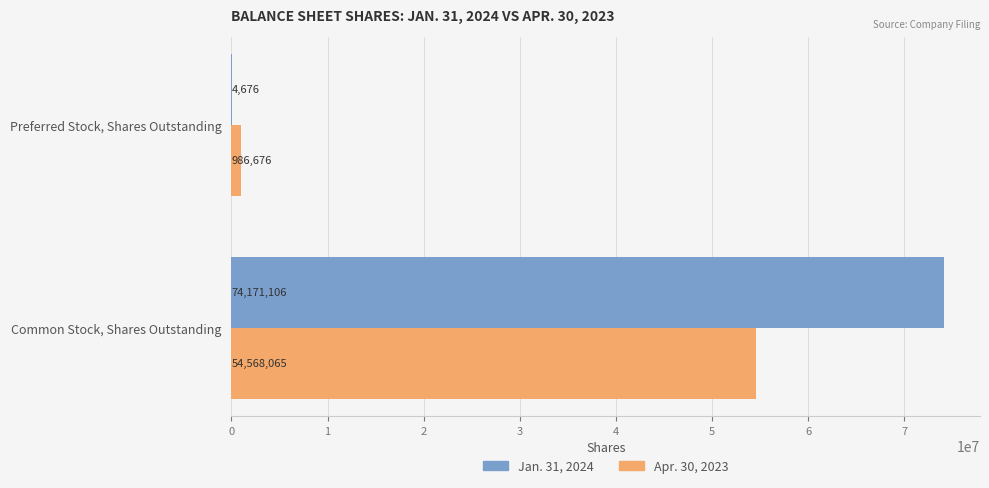

What is the sum of the Jan. 31, 2024 values at Common Stock, Shares Outstanding and Preferred Stock, Shares Outstanding?

74175782